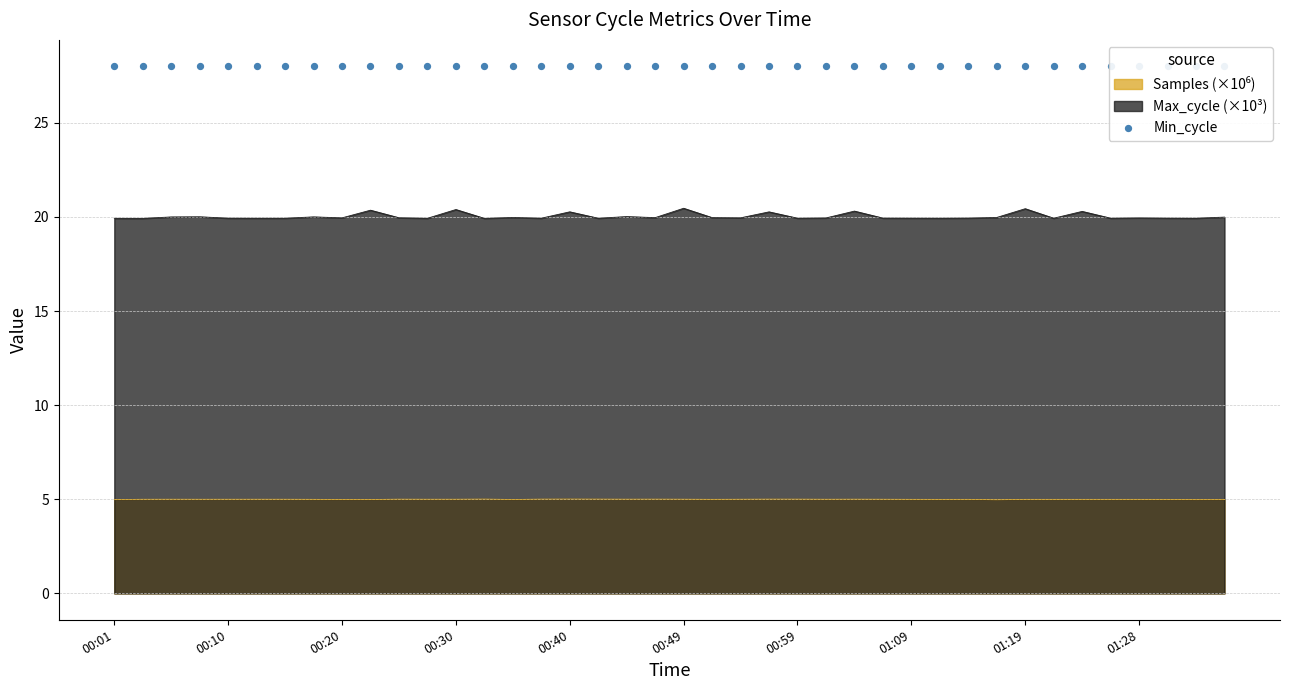

At how many categories does at least one series exceed 5?

40